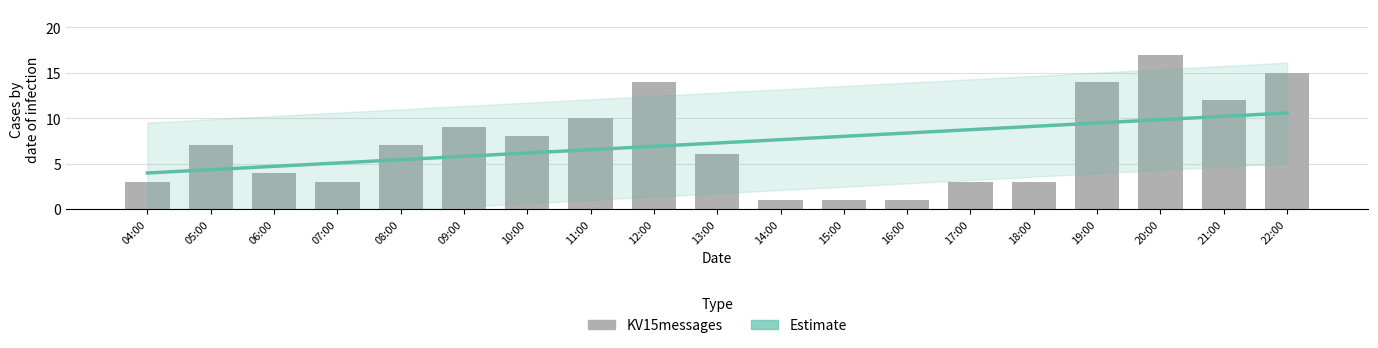

What is the minimum value shown in the chart?

1